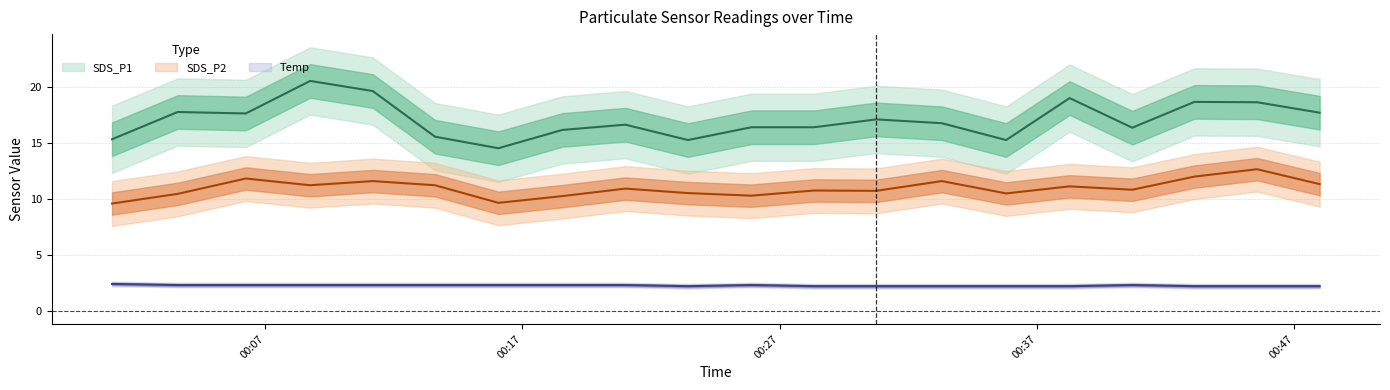

What is the spread (max minus min) of values at 2020/12/03 00:28:20?

14.2